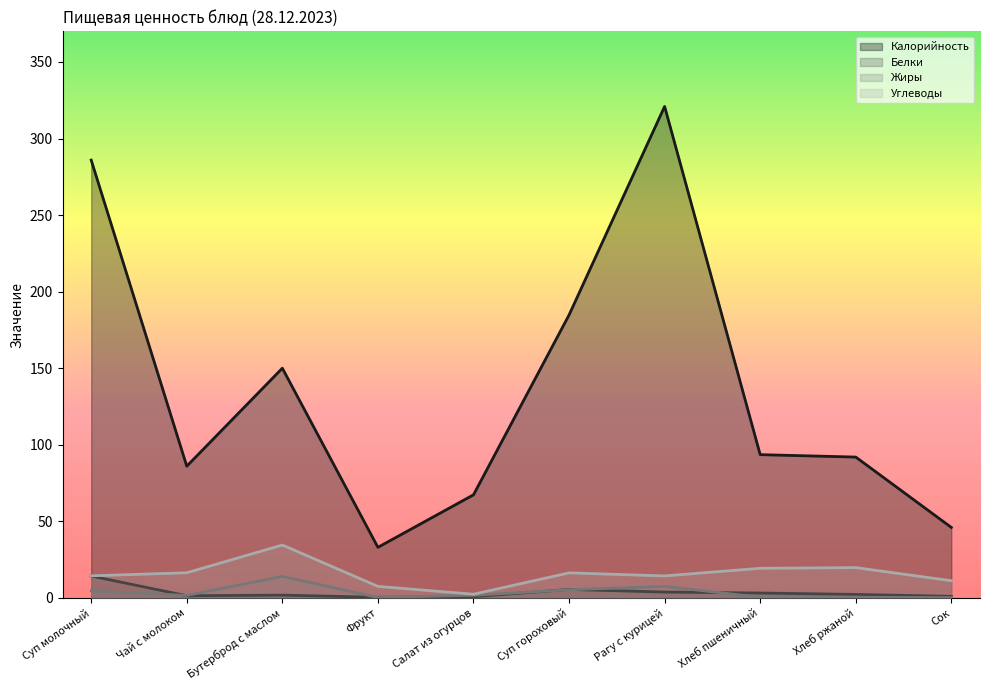

What is the difference between the highest and lowest values at Чай с молоком?

84.6